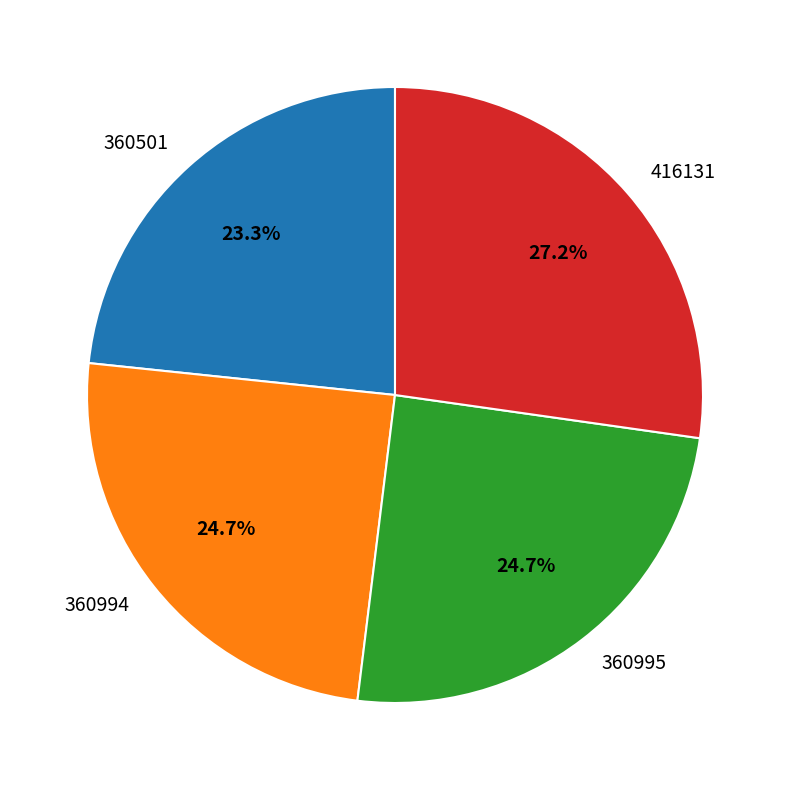

To the nearest percent, what portion does 360501 represent?

23%